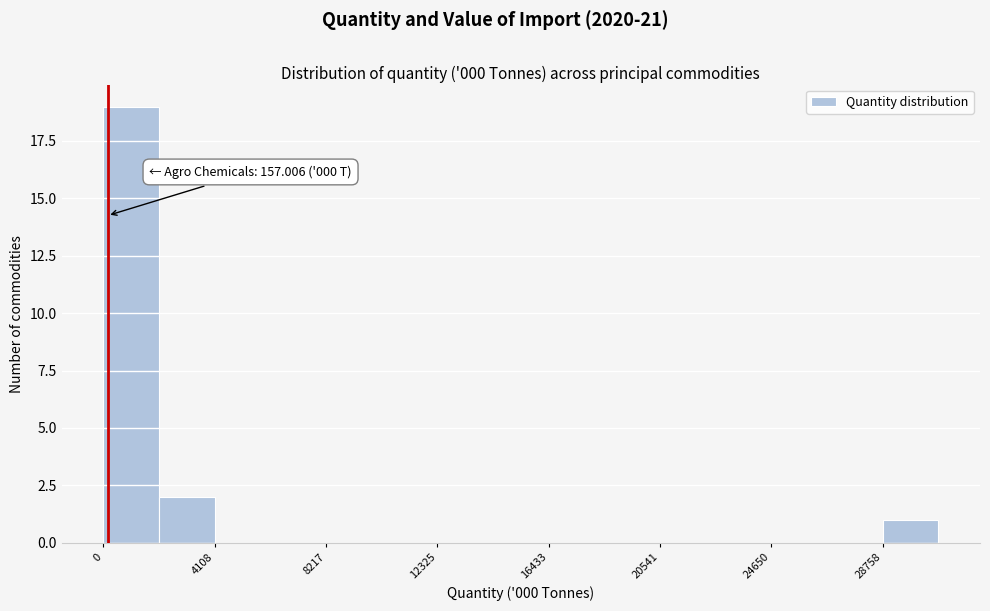

Which range on the x-axis has the tallest bar?

0 to 2000